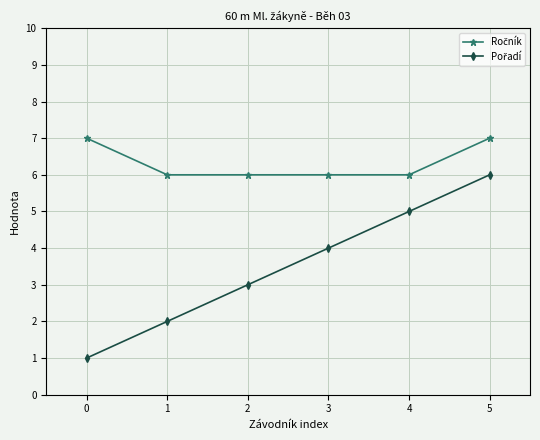

At which category is the sum across all series the highest?

5